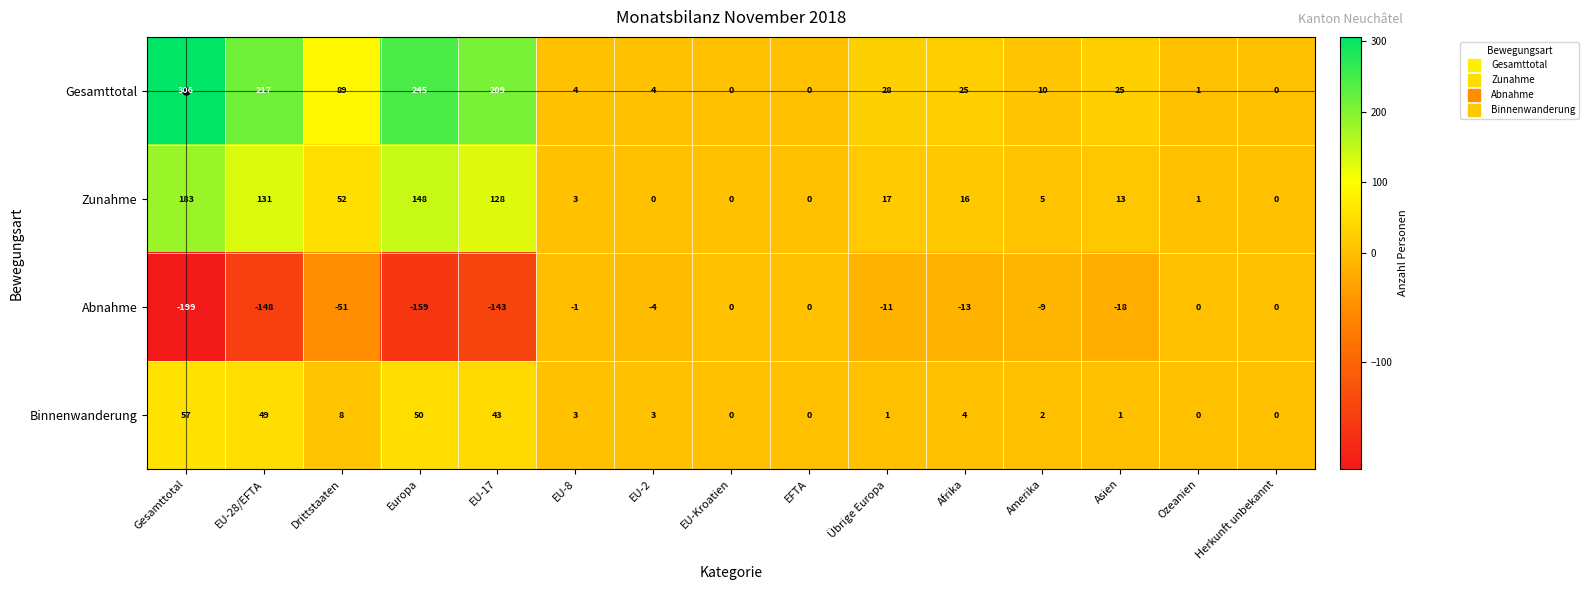

The Binnenwanderung series shows 70 at EU-17. True or false?

False